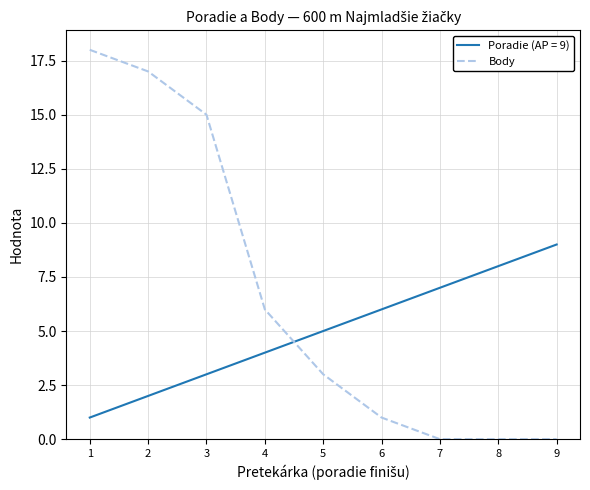

Is the value of Poradie (AP = 9) at 5 greater than the value of Body at 4?

No